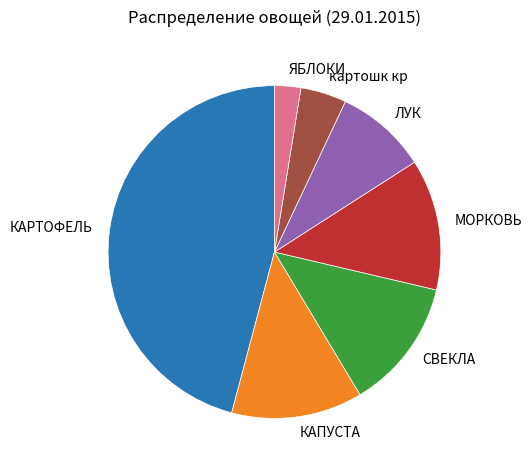

Which slice is the smallest?

ЯБЛОКИ